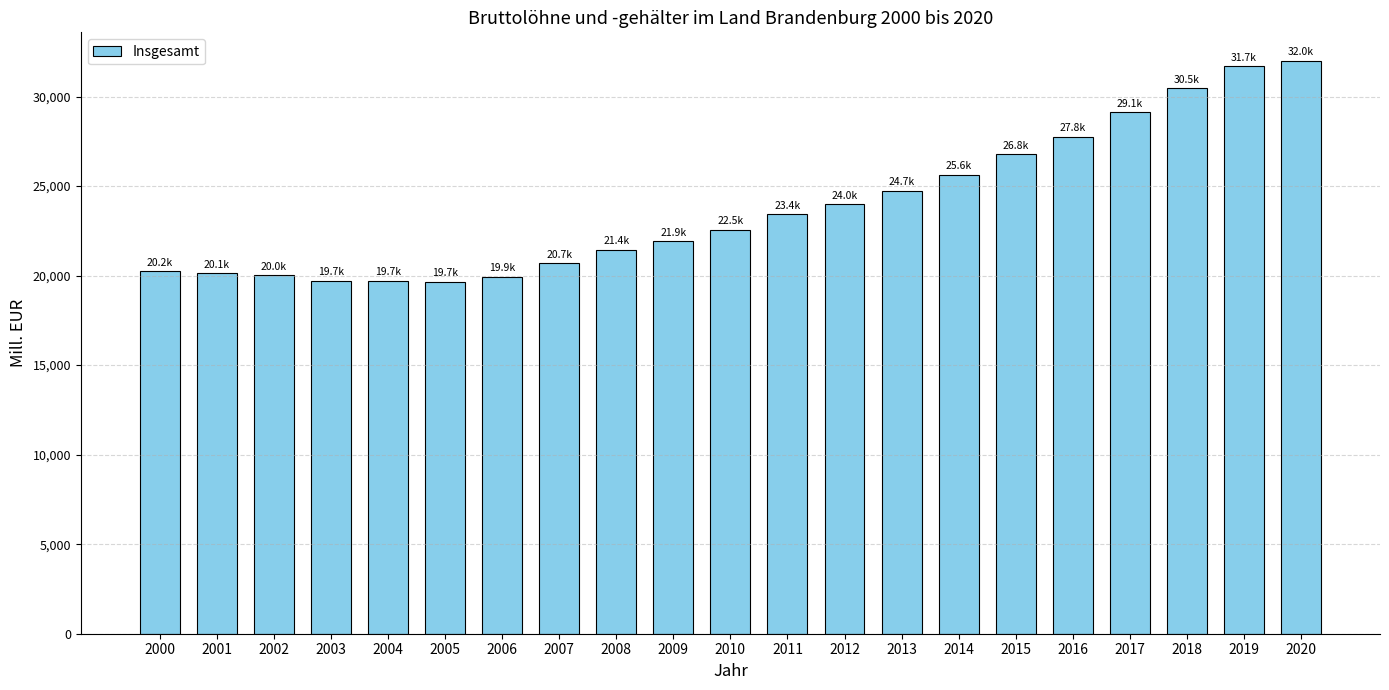

What is the ratio of the value at 2011 to the value at 2010?

1.0